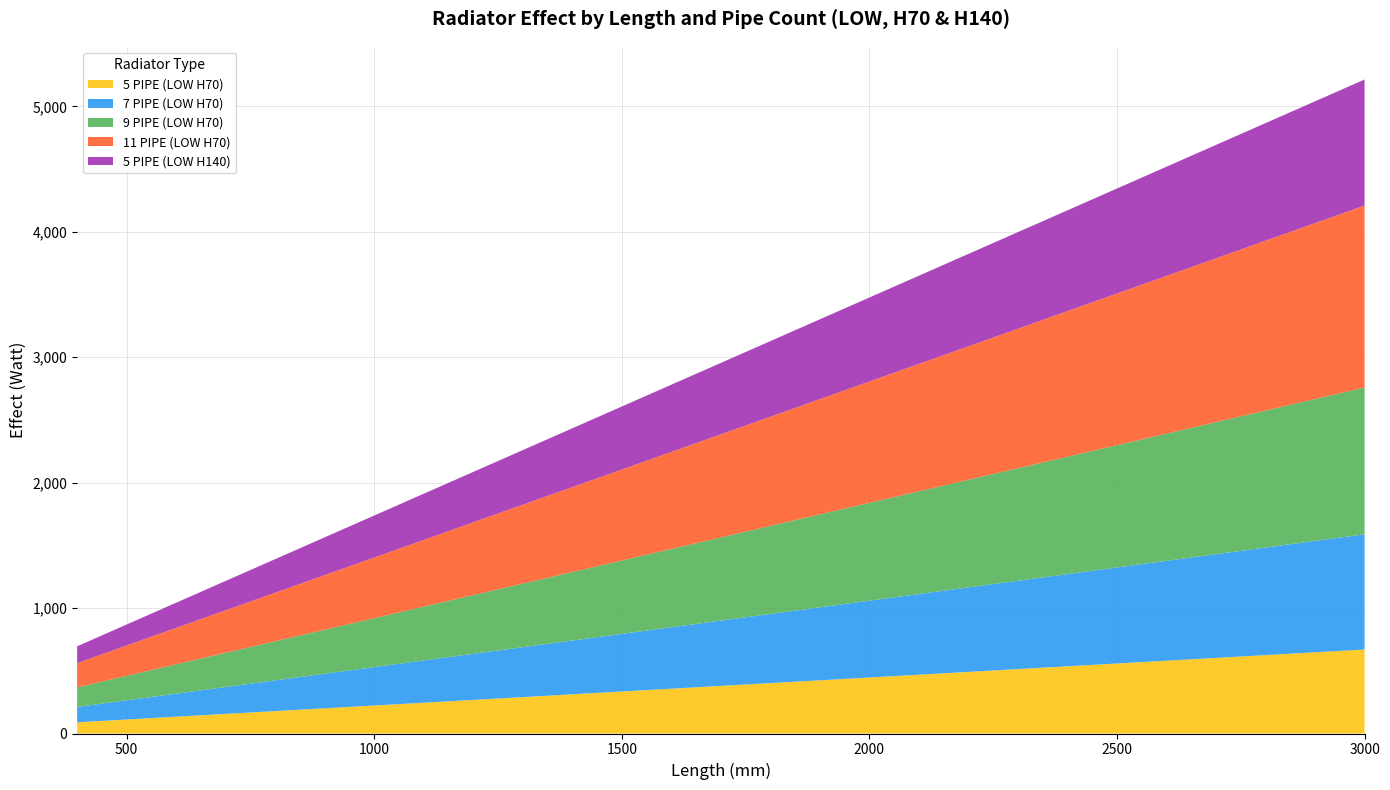

Reading right to left, transcribe all the data shown in this chart.

5 PIPE (LOW H70): 669.8	647.5	625.1	602.8	580.5	558.2	535.9	513.5	491.2	468.9	446.5	424.2	401.9	379.6	357.2	334.9	312.6	290.2	267.9	245.6	223.3	200.9	178.6	156.3	134.0	111.6	89.3
7 PIPE (LOW H70): 918.8	888.1	857.5	826.9	796.3	765.6	735.0	704.4	673.8	643.1	612.5	581.9	551.3	520.6	490.0	459.4	428.8	398.1	367.5	336.9	306.3	275.6	245.0	214.4	183.8	153.1	122.5
9 PIPE (LOW H70): 1170.2	1131.2	1092.2	1053.2	1014.2	975.2	936.2	897.2	858.2	819.2	780.2	741.2	702.1	663.1	624.1	585.1	546.1	507.1	468.1	429.1	390.1	351.1	312.1	273.1	234.1	195.0	156.0
11 PIPE (LOW H70): 1451.0	1402.6	1354.2	1305.9	1257.5	1209.1	1160.8	1112.4	1064.0	1015.7	967.3	919.0	870.6	822.2	773.9	725.5	677.1	628.8	580.4	532.0	483.7	435.3	386.9	338.6	290.2	241.8	193.5
5 PIPE (LOW H140): 1004.7	971.2	937.7	904.2	870.8	837.3	803.8	770.3	736.8	703.3	669.8	636.3	602.8	569.3	535.9	502.4	468.9	435.4	401.9	368.4	334.9	301.4	267.9	234.4	200.9	167.4	134.0